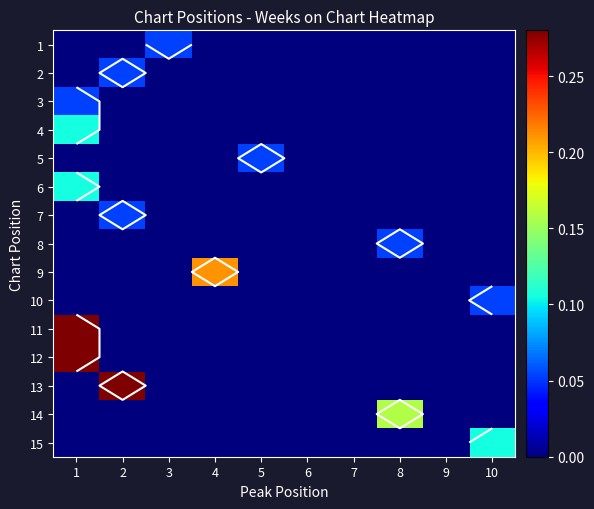

How many values in 8 are above zero?

1